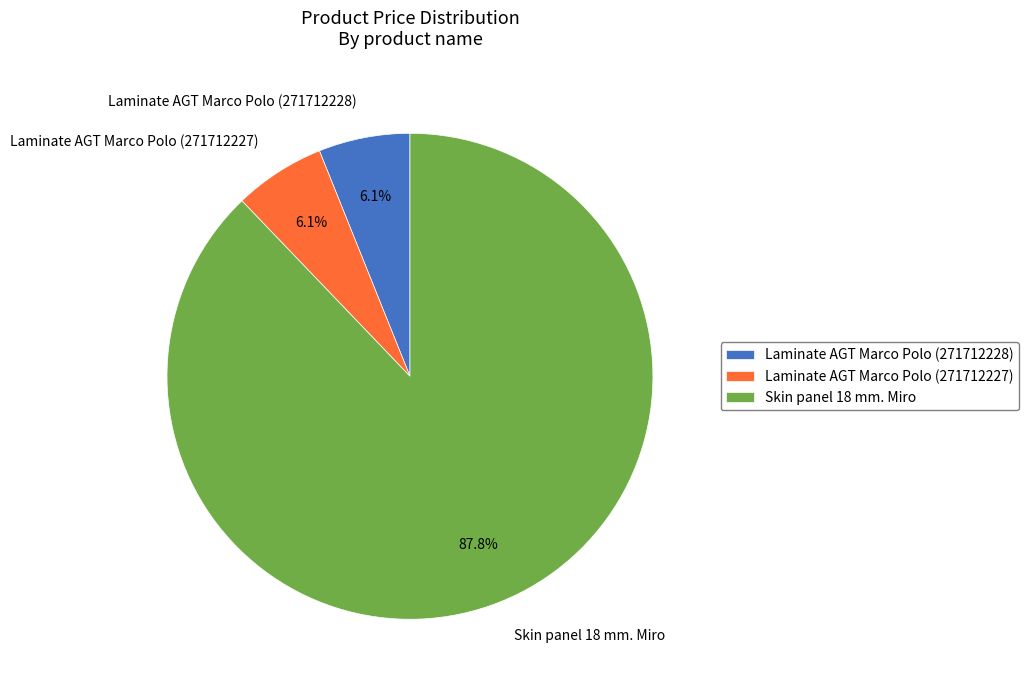

To the nearest percent, what is the combined percentage of Skin panel 18 mm. Miro and Laminate AGT Marco Polo (271712227)?

94%